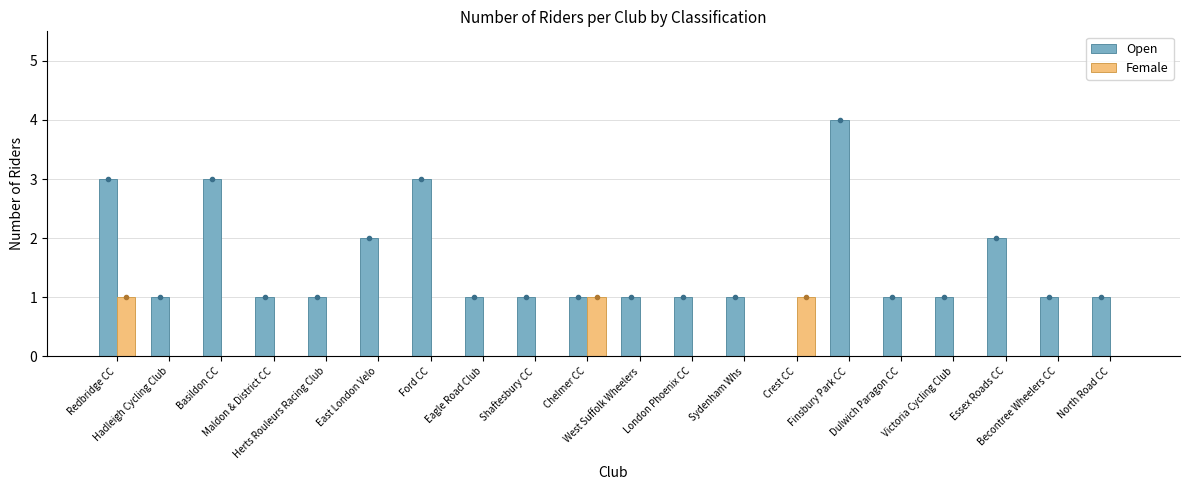

Which series has the largest total across all categories?

Open